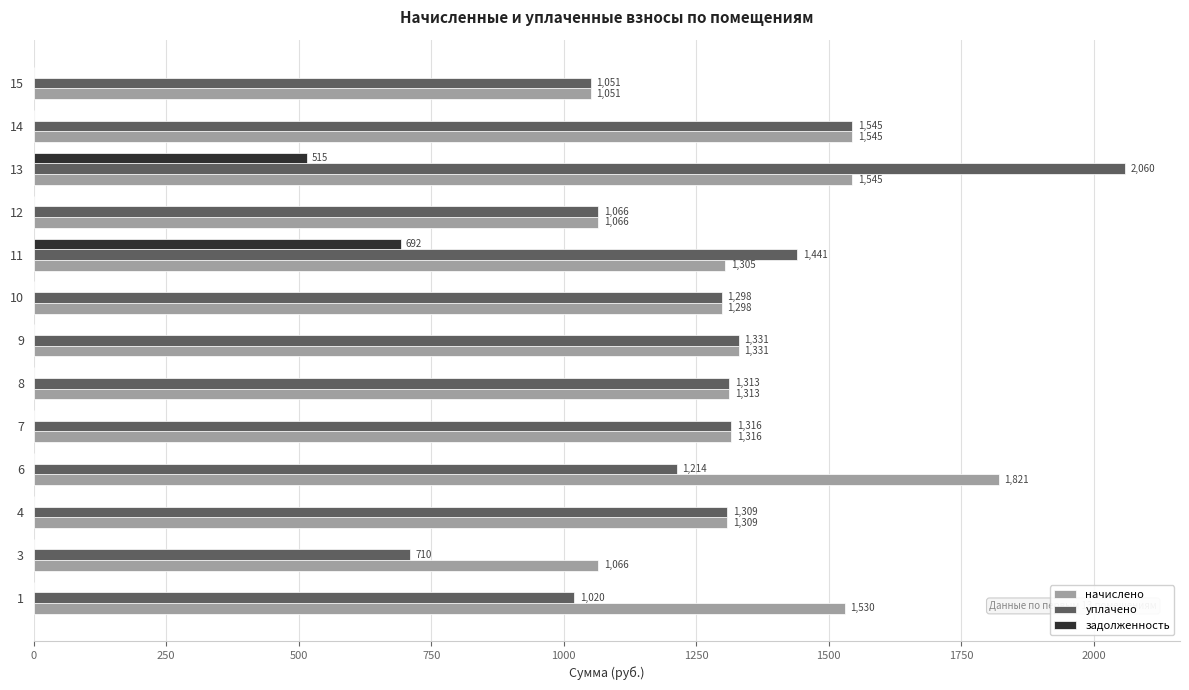

Where is уплачено nearest to the value 1385?

9